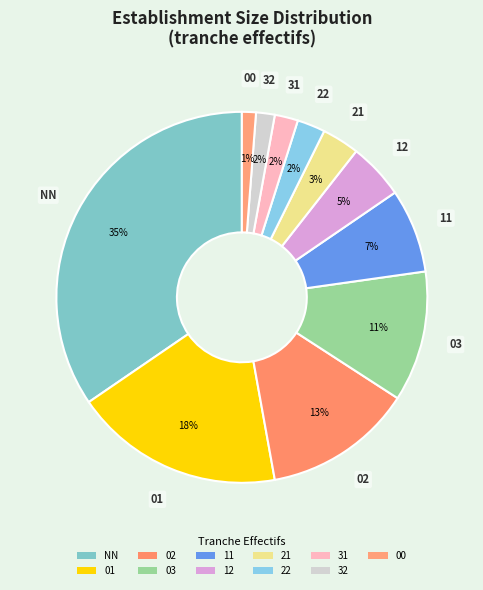

To the nearest percent, what percentage of the pie is NN?

35%